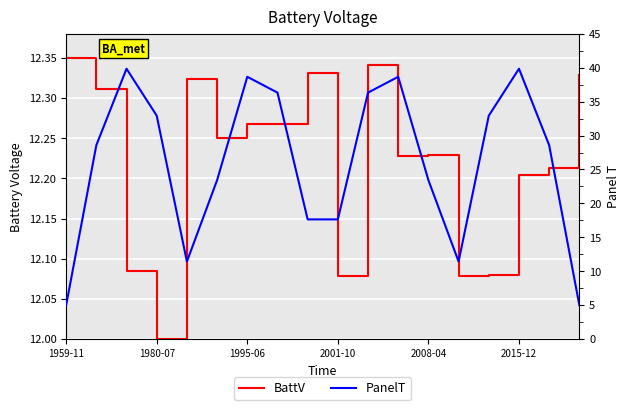

What is the difference between the second highest and second lowest values in the PanelT series?

34.9